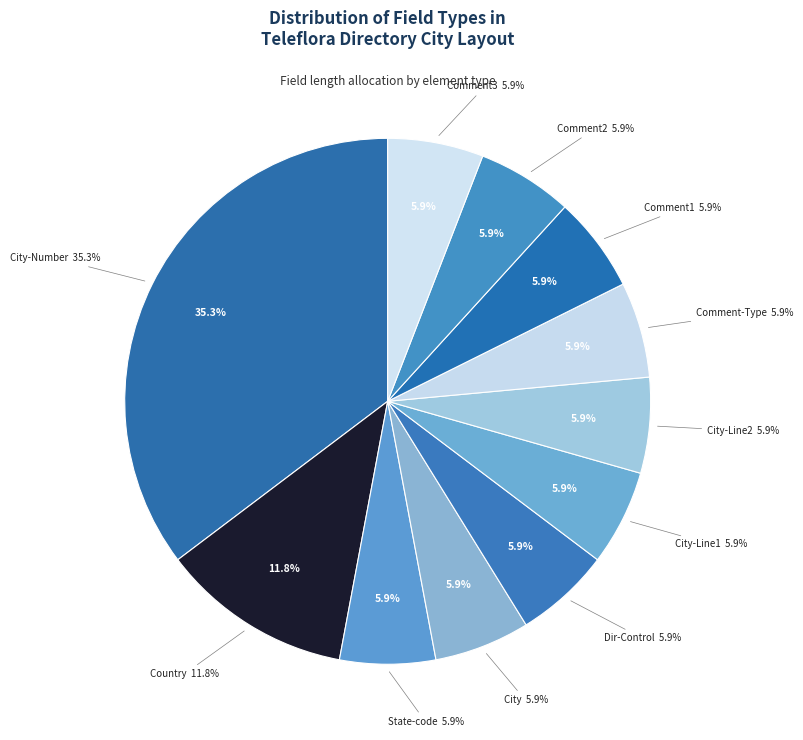

Combined, do City-Line2 and State-code account for over 50%?

No